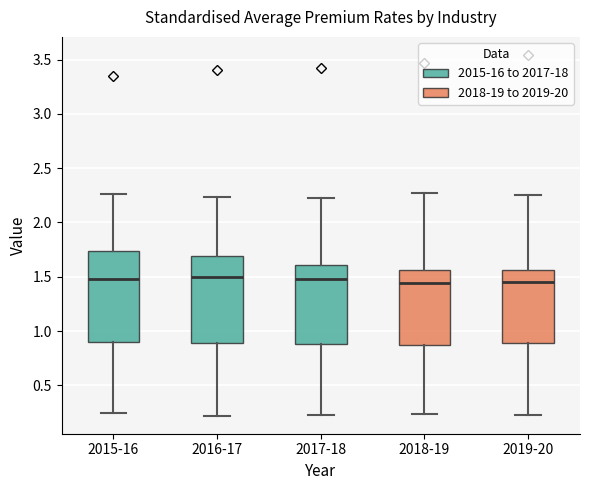

Where does the median line of the box for 2019-20 sit on the y-axis? The values are not printed on the chart, so give them approximately, as read against the axis.

1.45